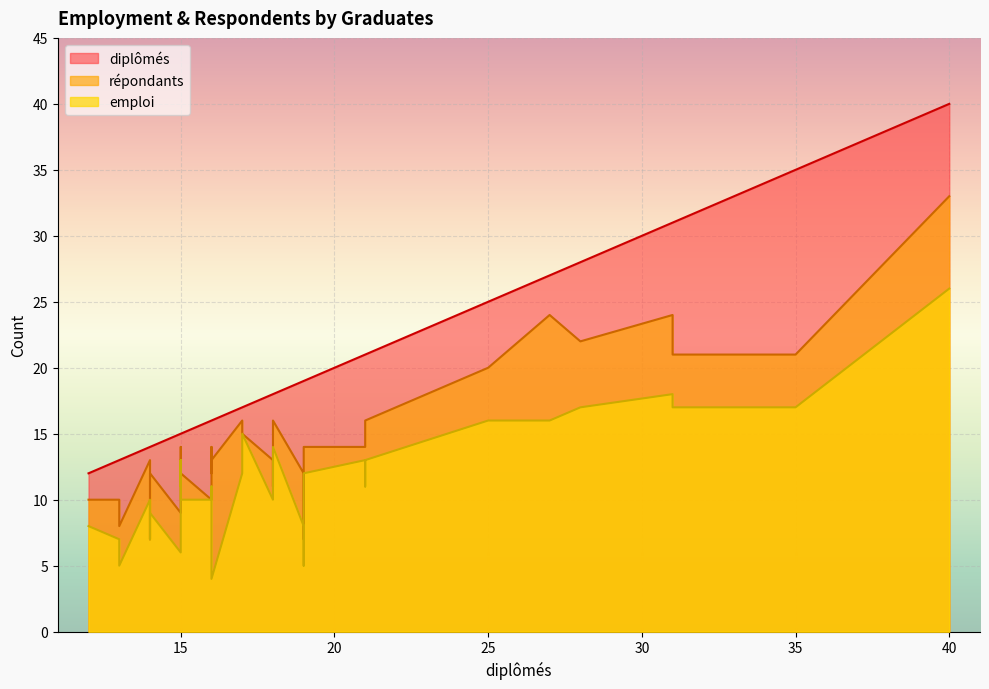

True or false: emploi and diplômés cross at least once.

False